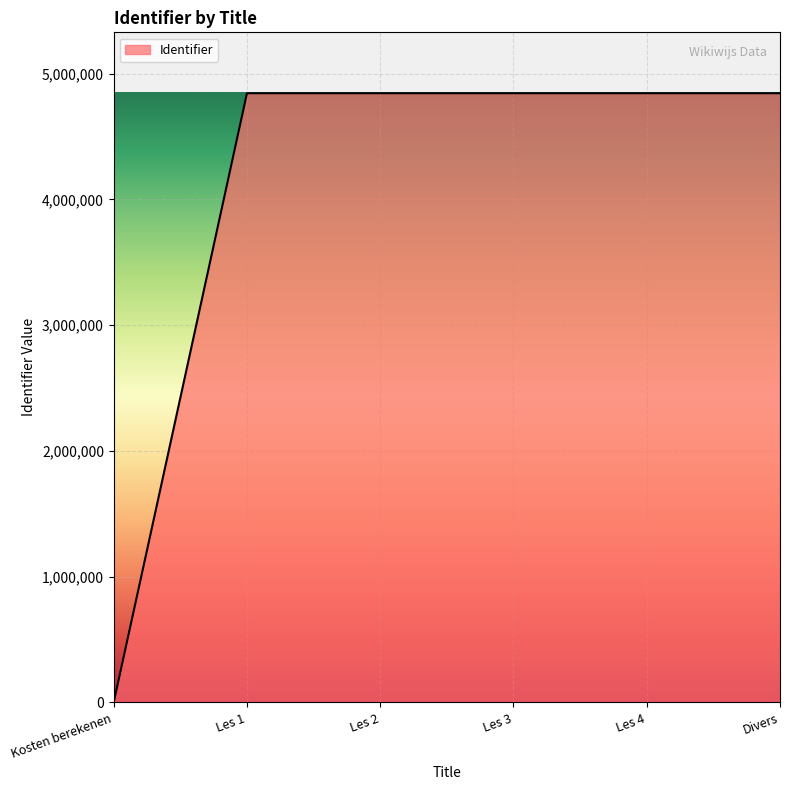

The value at Divers is 1328428. True or false?

False